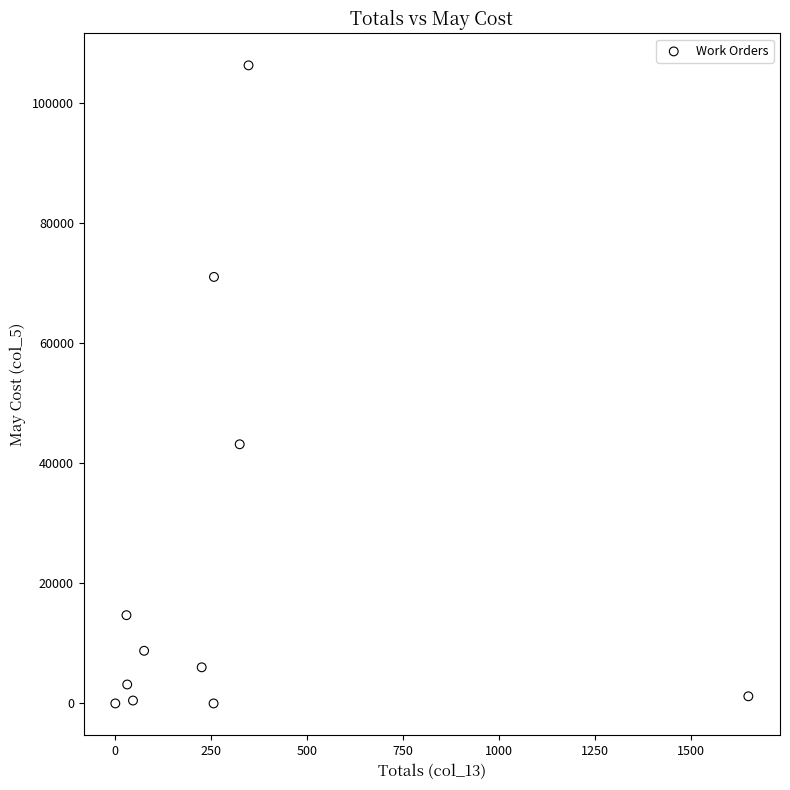

What is the range of X values (max minus min)?

1649.0